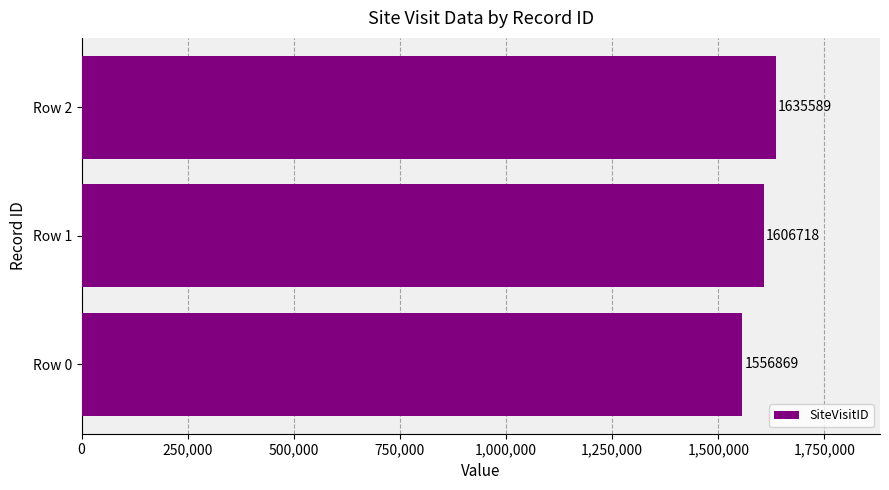

Between Row 2 and Row 0, which is larger?

Row 2